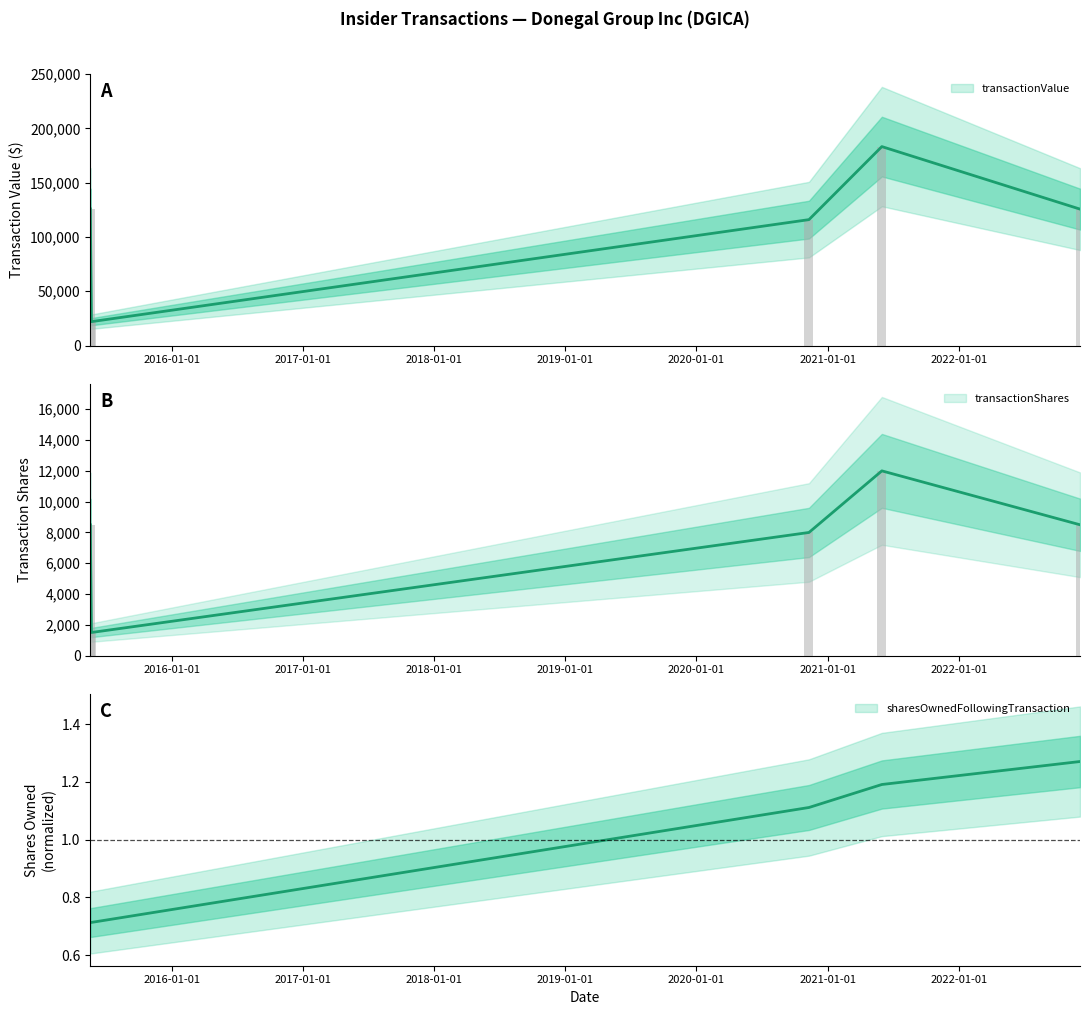

What is the value of the transactionShares bar at the 1st from the left?

8496.0